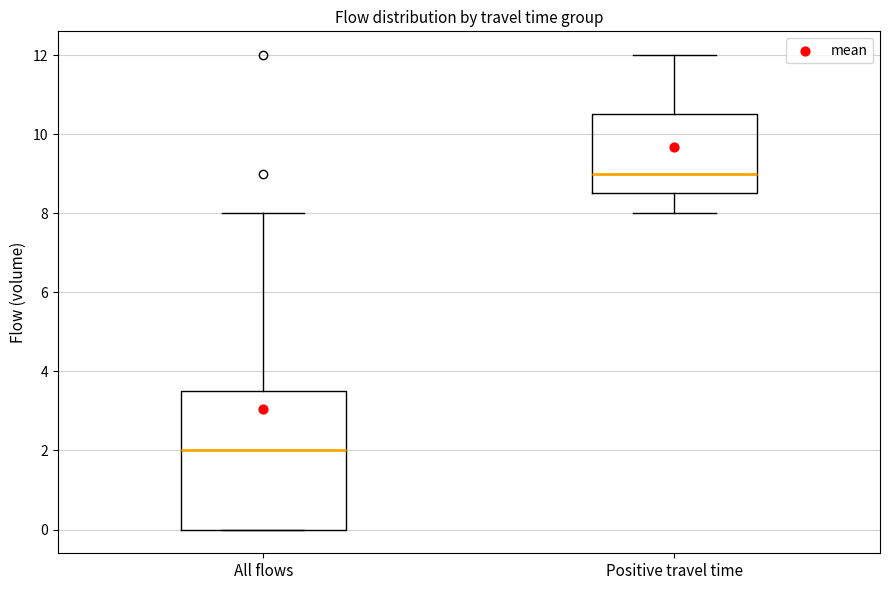

Where is the lower edge of the box for Positive travel time on the y-axis? The values are not printed on the chart, so give them approximately, as read against the axis.

8.6